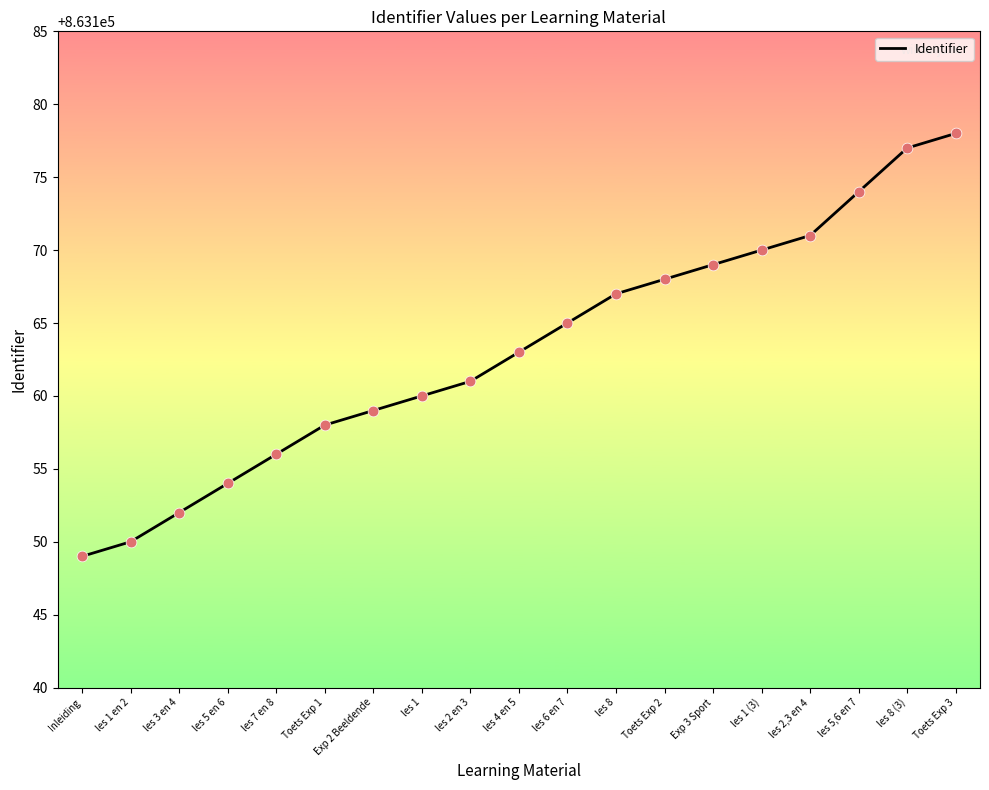

What is the change in value from les 1 en 2 to les 5 en 6?

+4